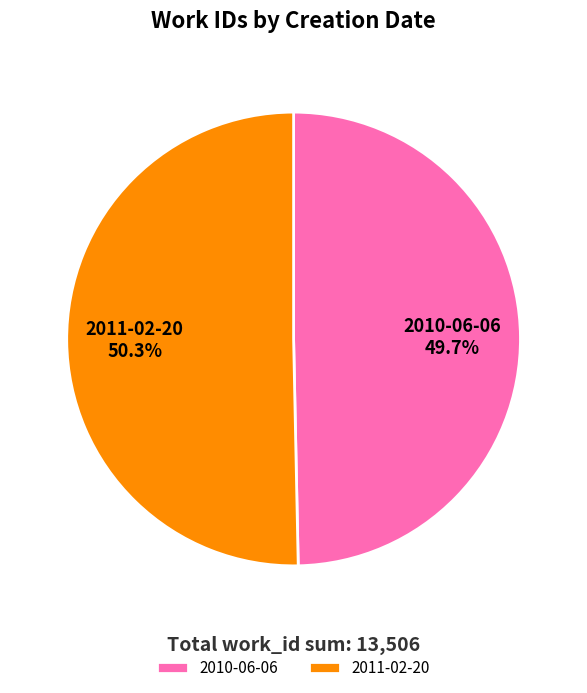

True or false: 2011-02-20 accounts for 50% of the total.

True